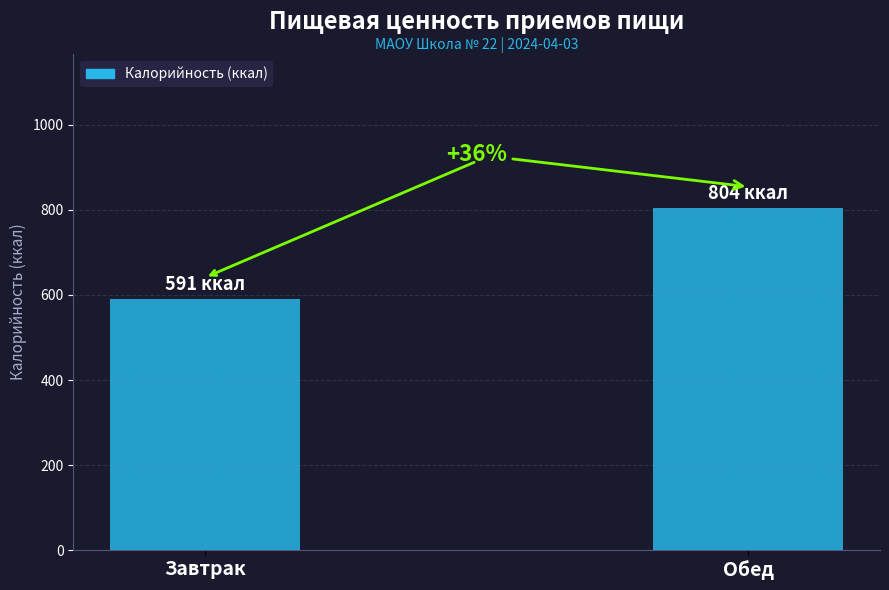

Is it true that the value at Обед is 804?

True